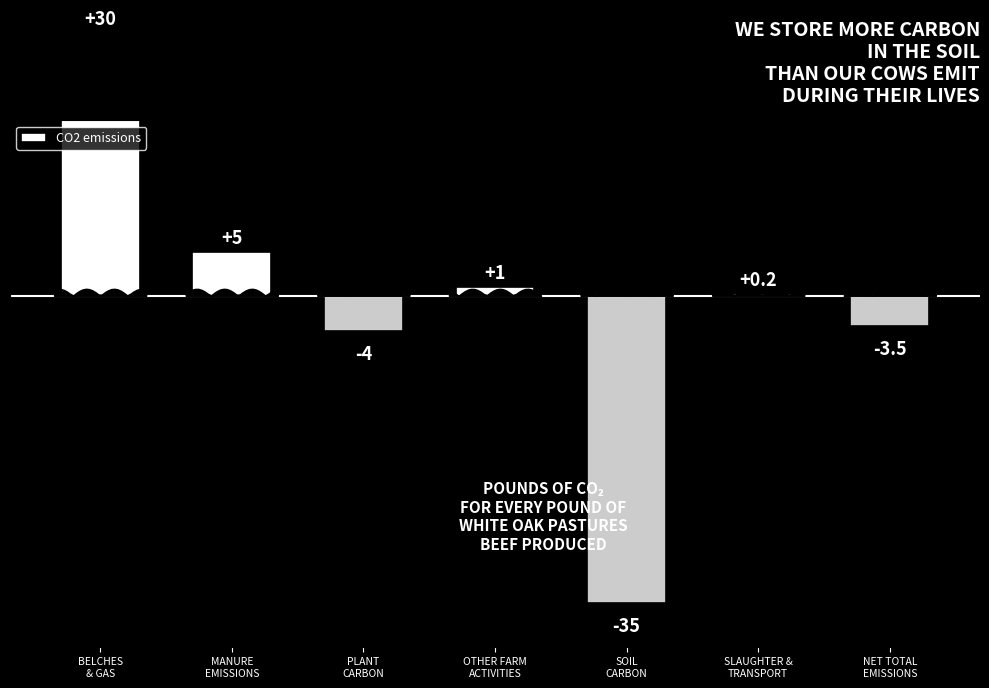

Read the value at BELCHES
& GAS.

30.0